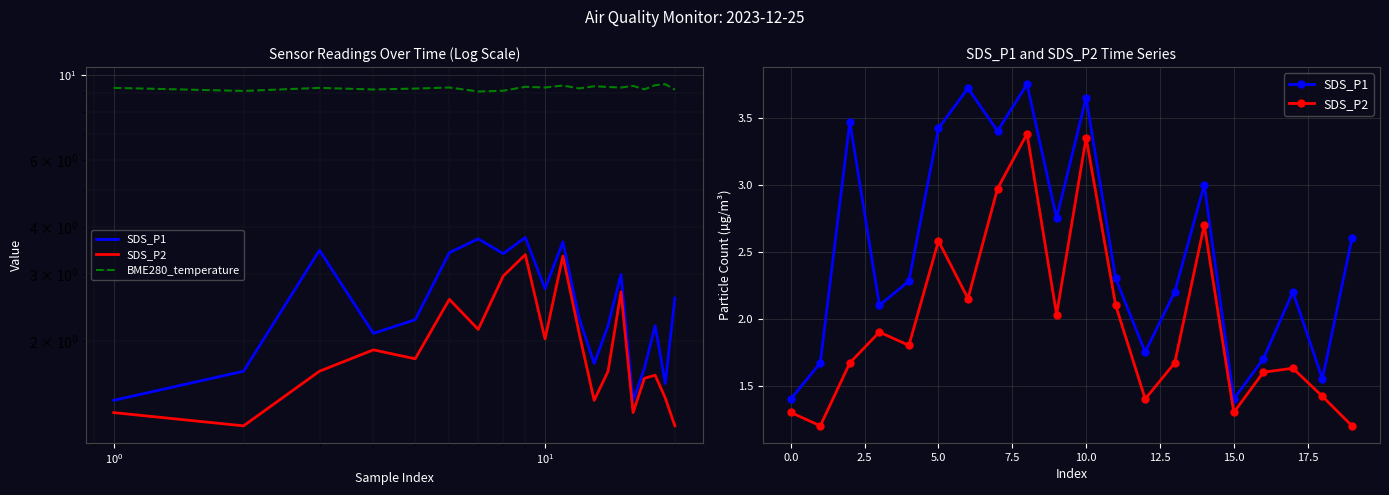

The value of SDS_P1 at 19 is 2.6. True or false?

True